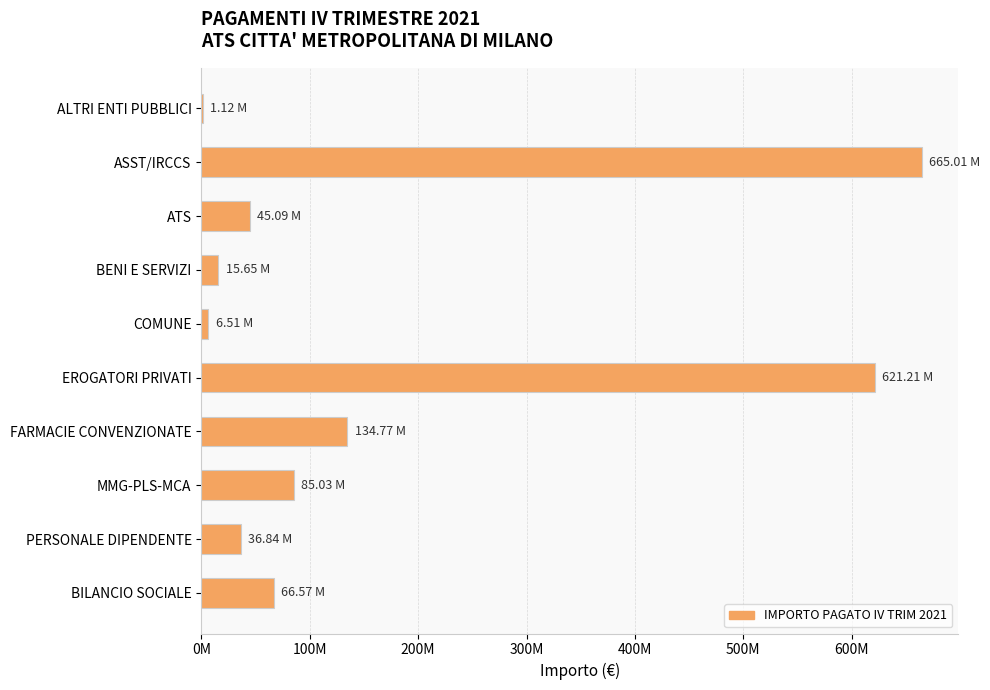

Does the chart contain stacked bars?

No